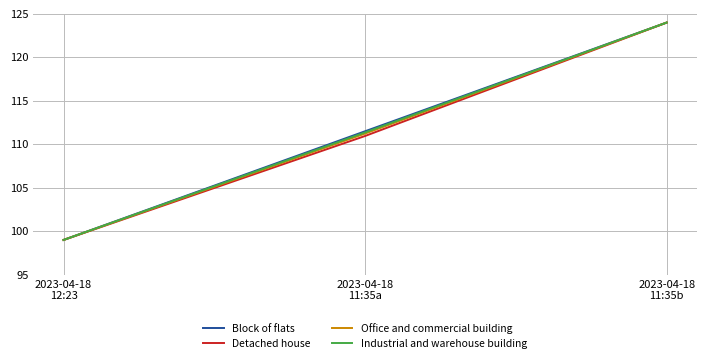

What position from the right is 2023-04-18
12:23?

3